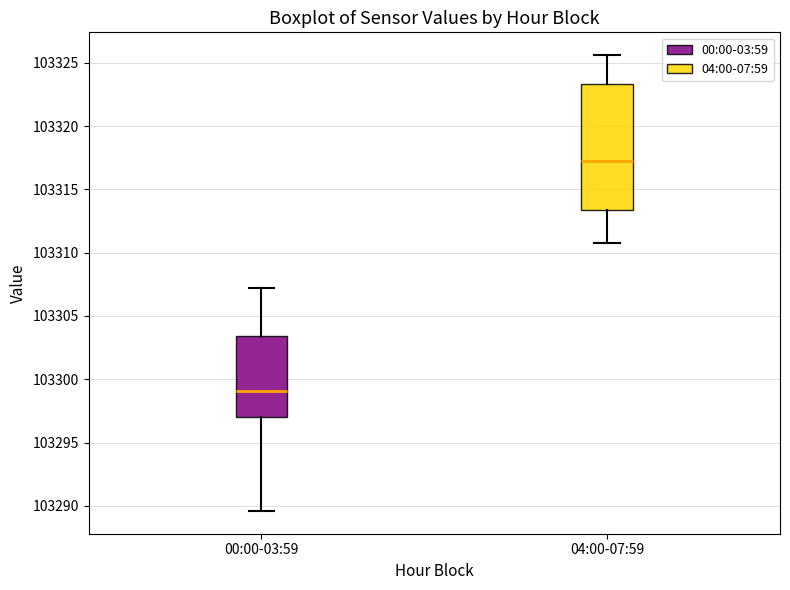

Reading left to right, read every box against the y-axis: the position of its median line, the range the box covers, and the ends of its whiskers. The values are not printed on the chart, so give them approximately, as read against the axis.

00:00-03:59: median 103299.0, box 103297.0 to 103303.5, whiskers 103289.5 to 103307.0
04:00-07:59: median 103317.0, box 103313.5 to 103323.5, whiskers 103311.0 to 103325.5